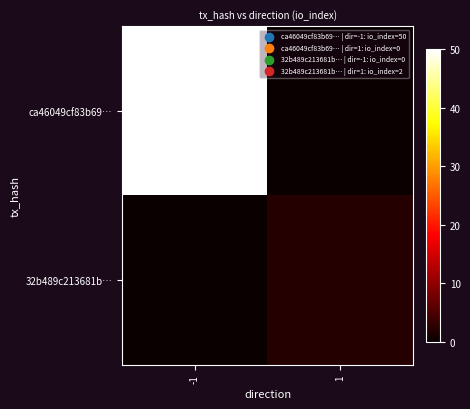

Reading left to right, extract all data points from this chart.

ca46049cf83b69…: -1=50	1=0
32b489c213681b…: -1=0	1=2